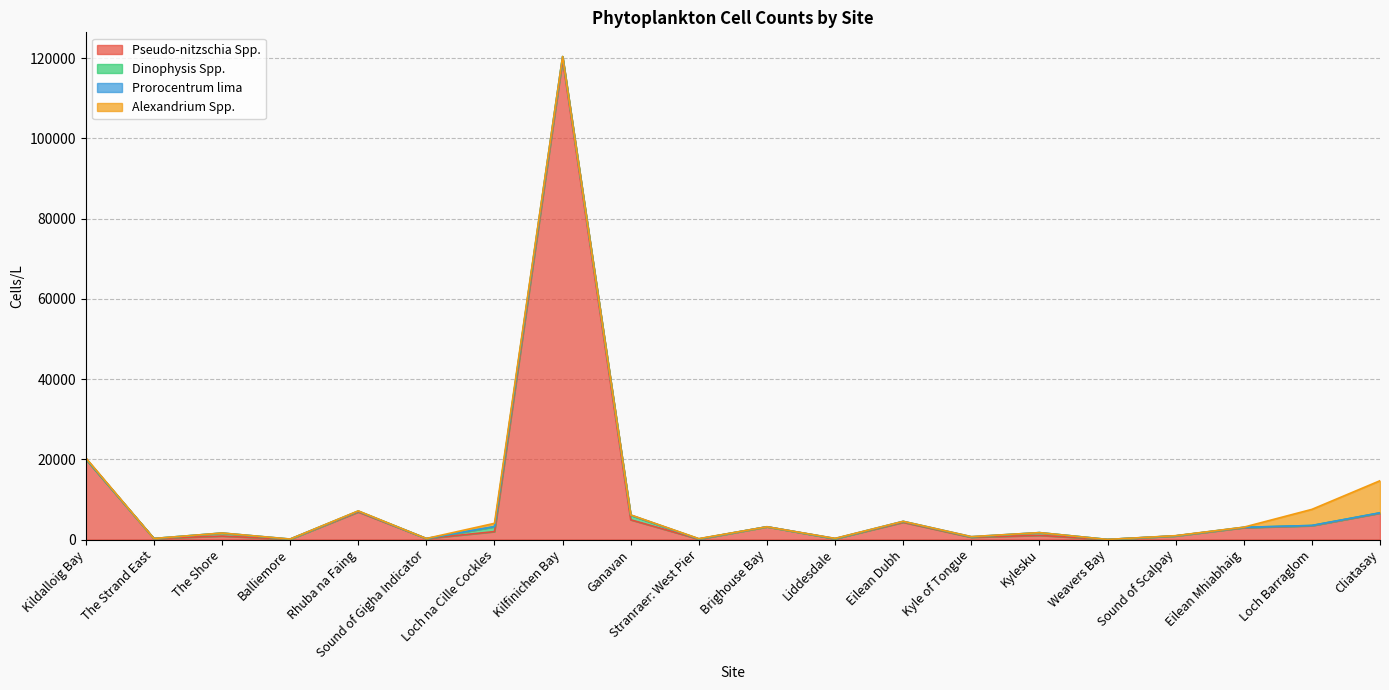

True or false: Dinophysis Spp. has a value of 136 at Kyle of Tongue.

False